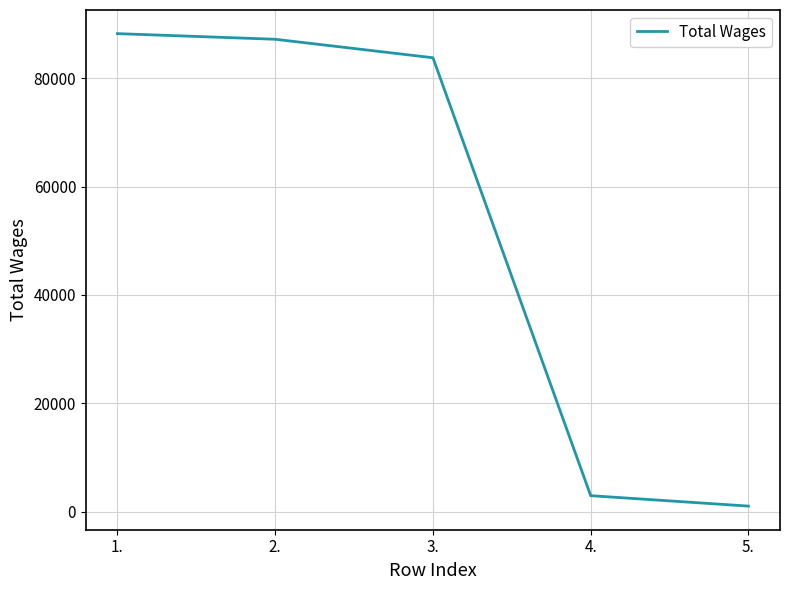

Between 4. and 1., which is larger?

1.